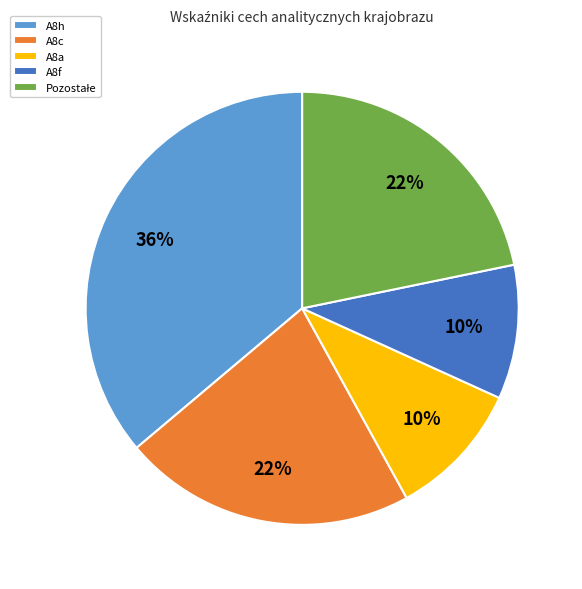

Is it true that A8f is 10% of the pie?

True